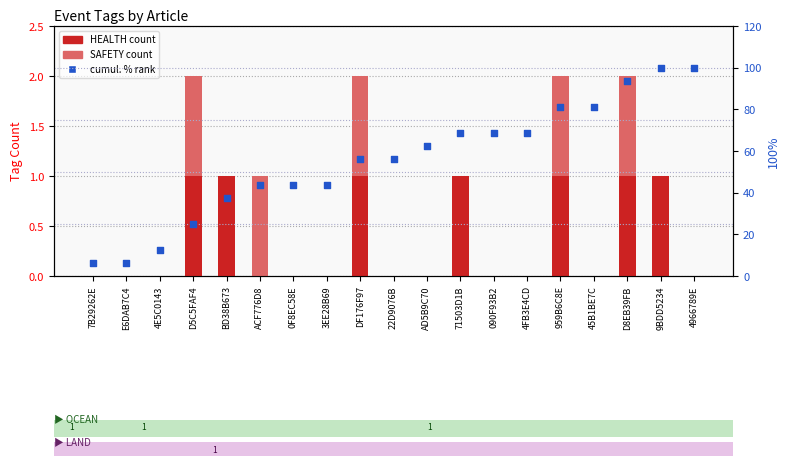

At how many categories does at least one series exceed 9?

17